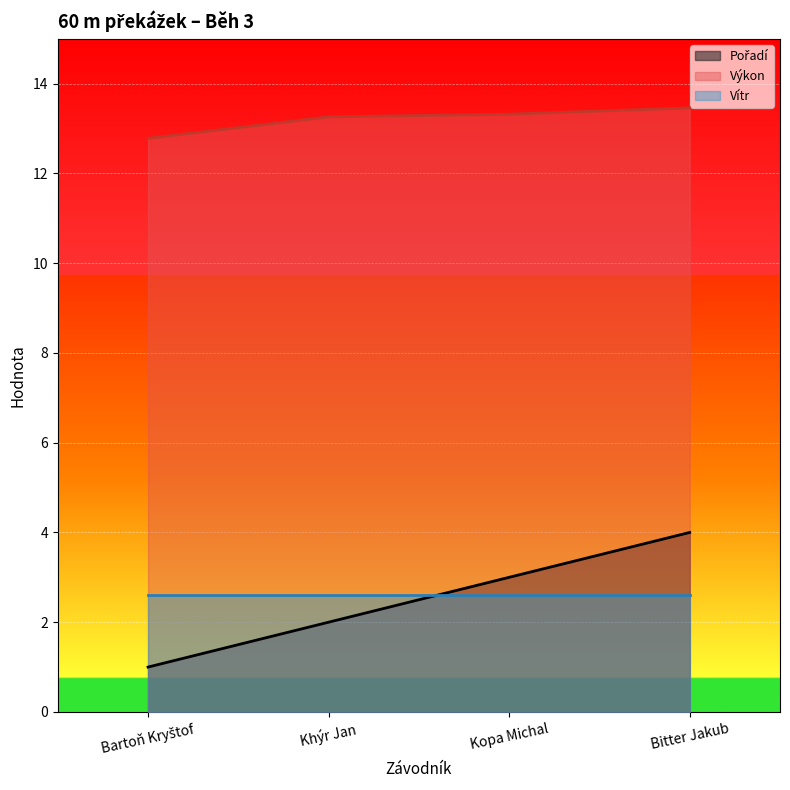

At which category is the sum across all series the highest?

Bitter Jakub